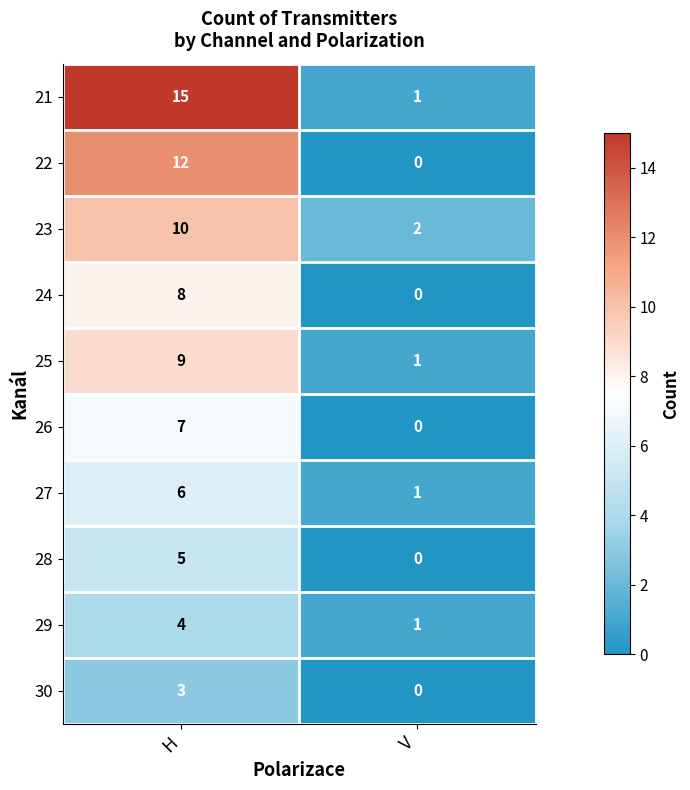

Is it true that 26 equals 11 at H?

False